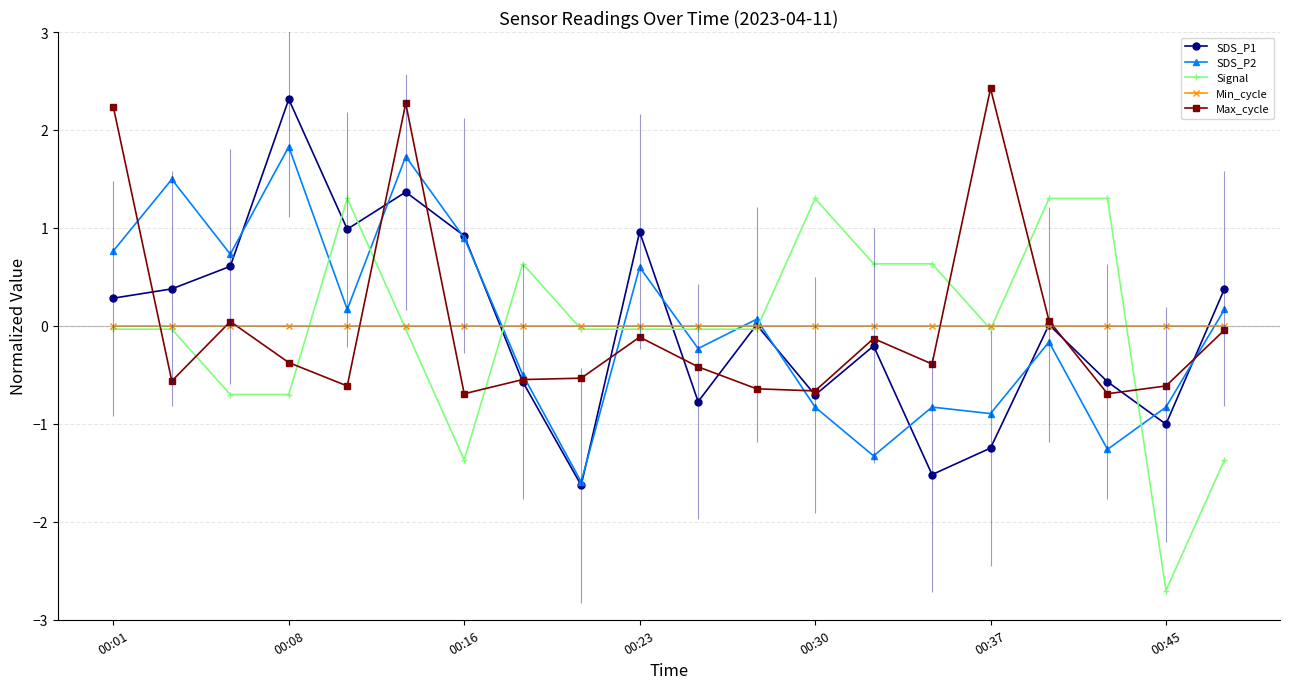

True or false: SDS_P2 has more than 2 points higher than both neighbors.

True